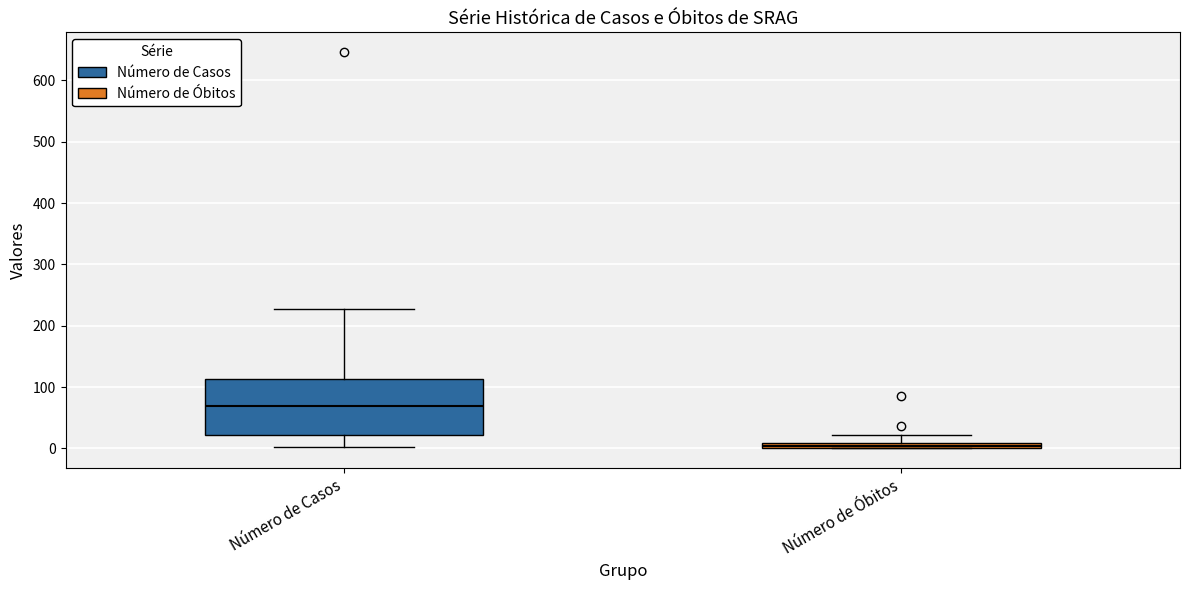

Comparing the boxes themselves (not the whiskers), which one is the tallest?

Número de Casos